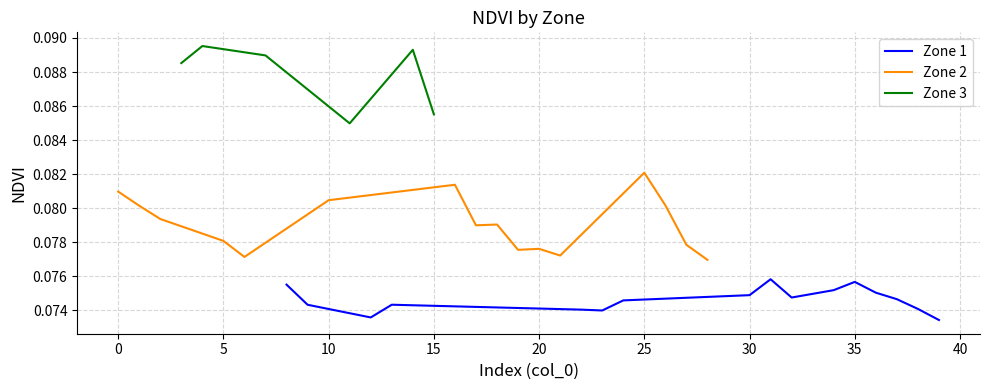

Is this an area chart (filled region under the line)?

No